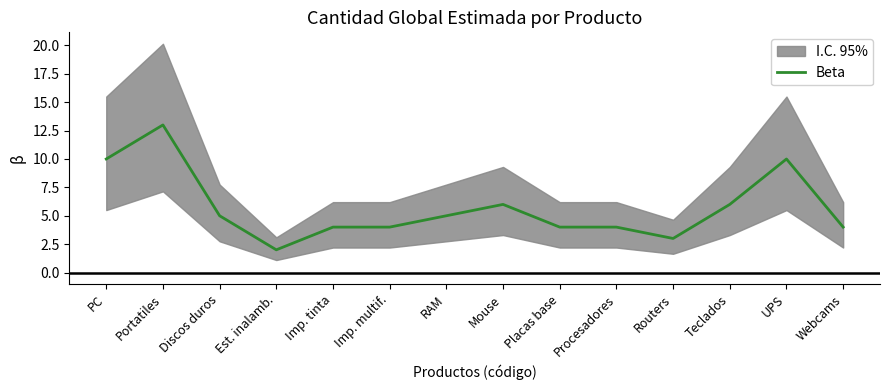

Which category has the highest value across all series?

Portatiles